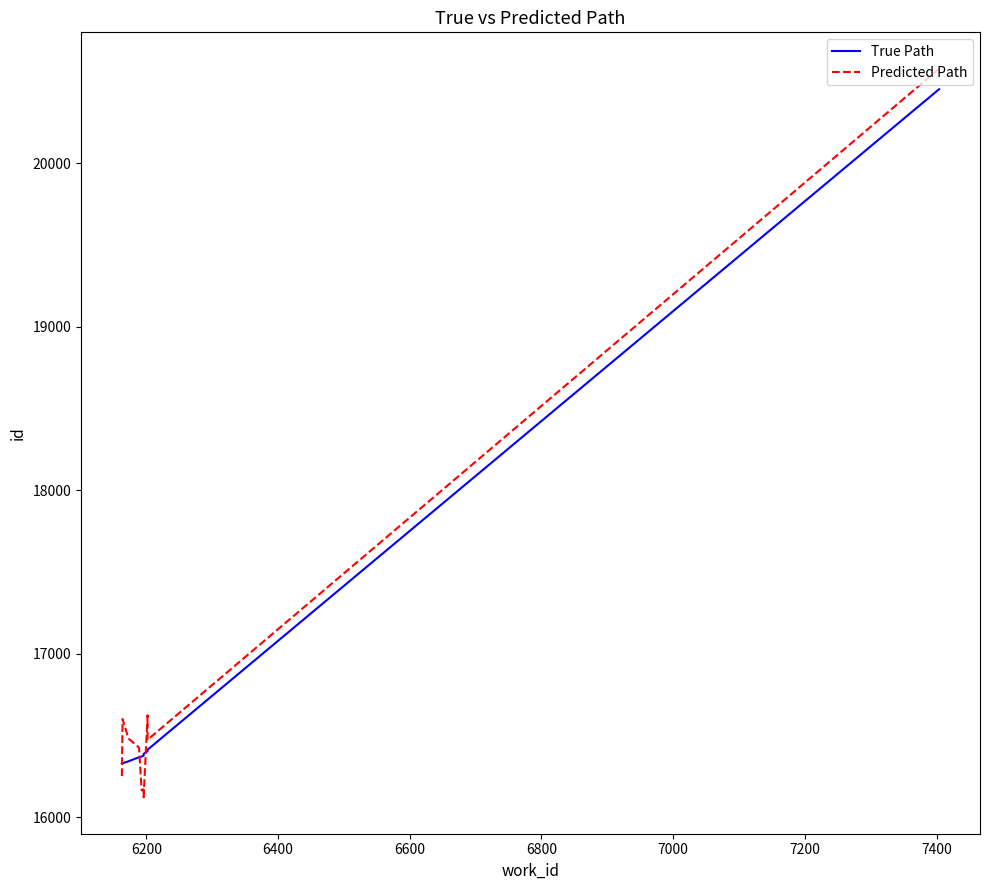

True or false: Predicted Path has more than 2 points higher than both neighbors.

True